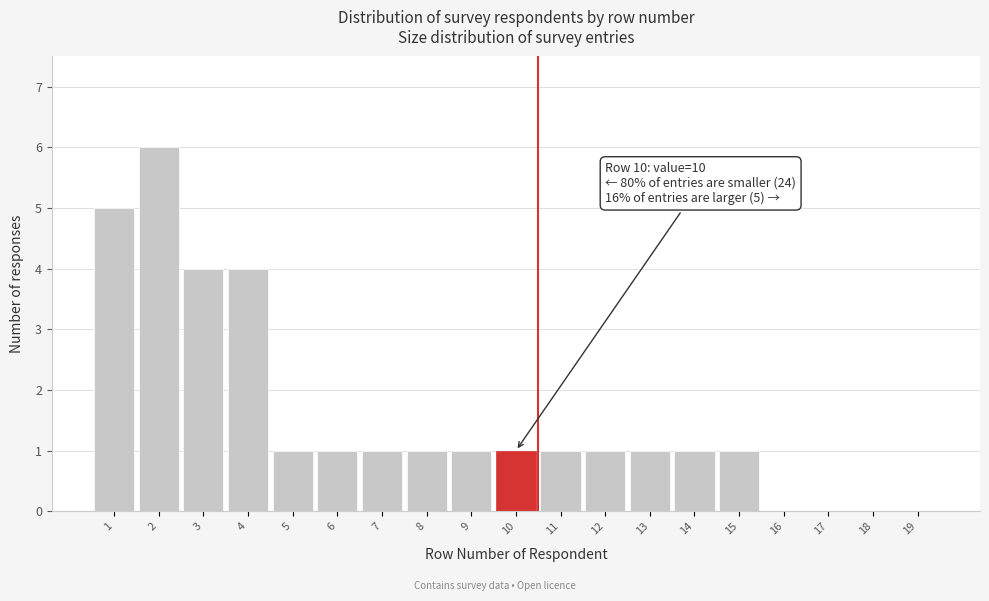

Reading left to right, list all the values displayed in this chart.

1=5	2=6	3=4	4=4	5=1	6=1	7=1	8=1	9=1	10=1	11=1	12=1	13=1	14=1	15=1	16=0	17=0	18=0	19=0